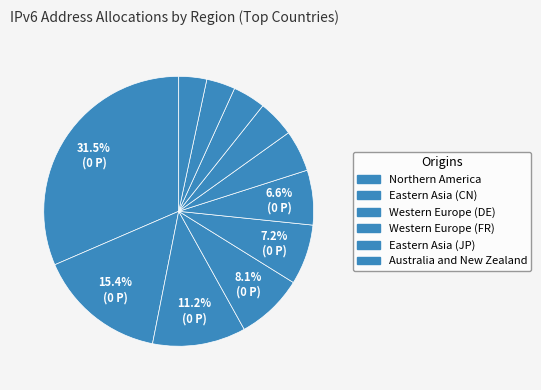

Is there a majority slice in this chart?

No